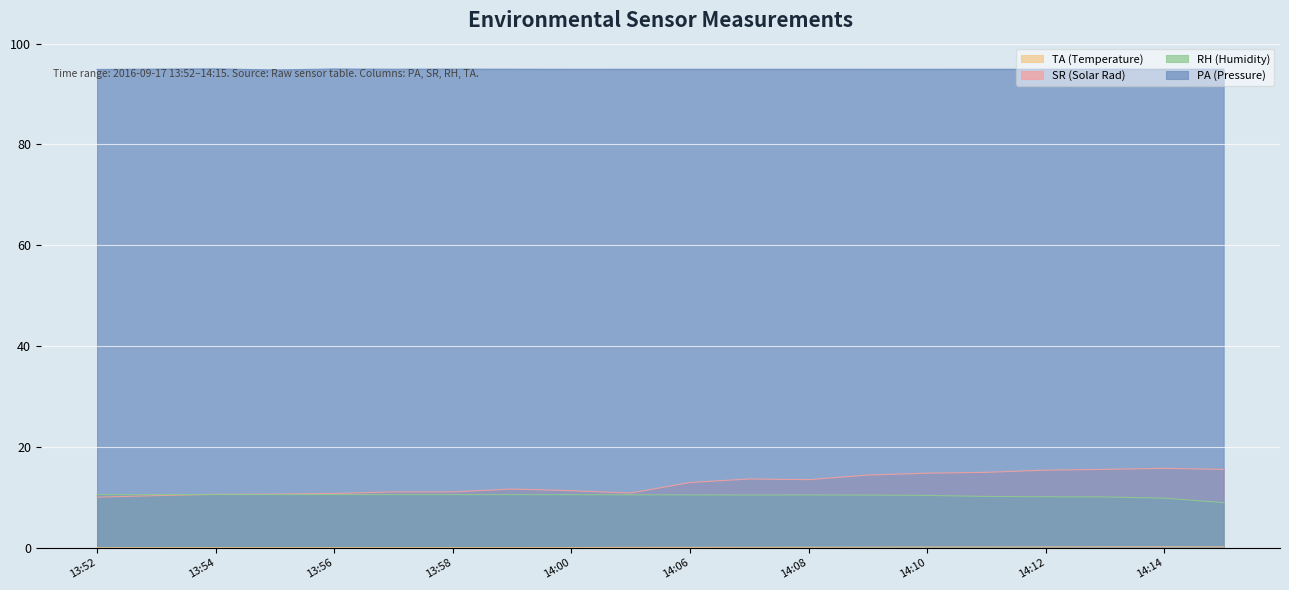

Which has a higher value, 13:56 or 14:10?

14:10